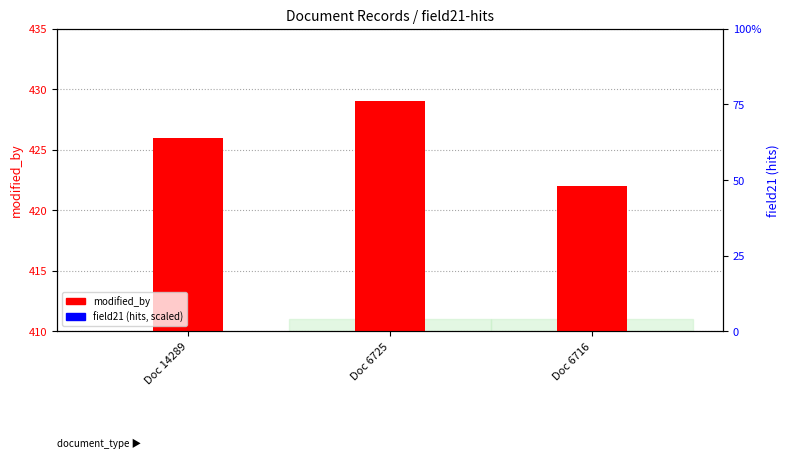

Which has a higher value, Doc 6716 or Doc 6725?

Doc 6725